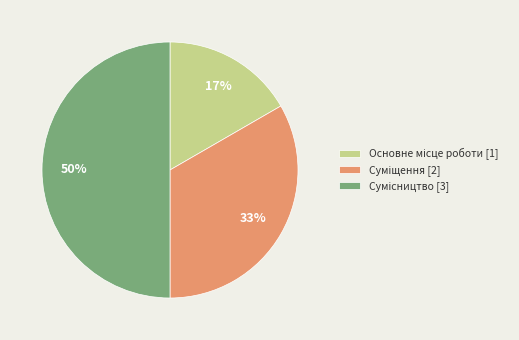

To the nearest percent, what is the average slice percentage?

33%